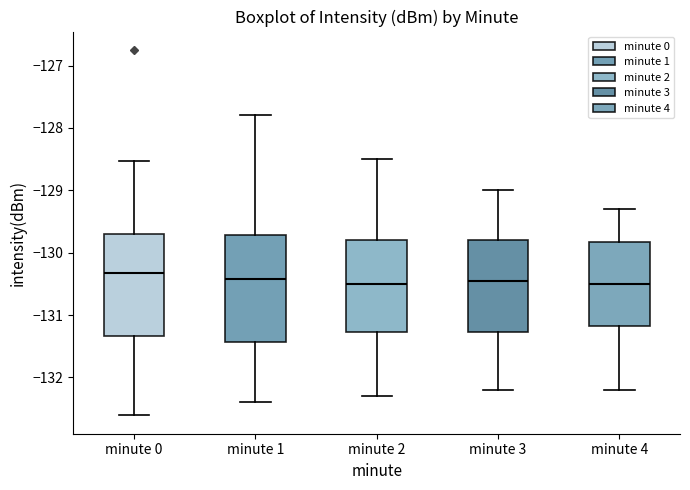

Where does the median line of the box for minute 3 sit on the y-axis? The values are not printed on the chart, so give them approximately, as read against the axis.

-130.4